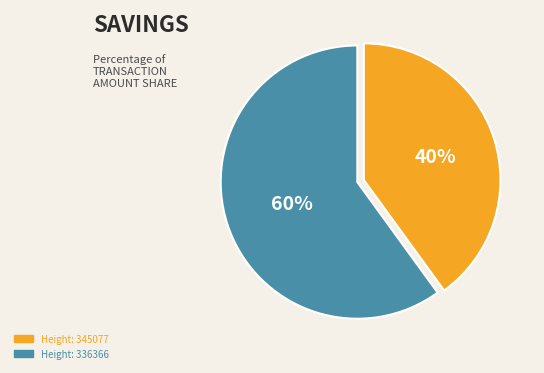

What percentage is the Height: 336366 slice, to the nearest percent?

60%